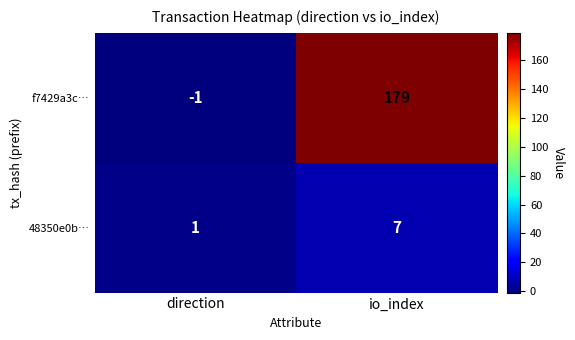

What is the spread (max minus min) of values at direction?

2